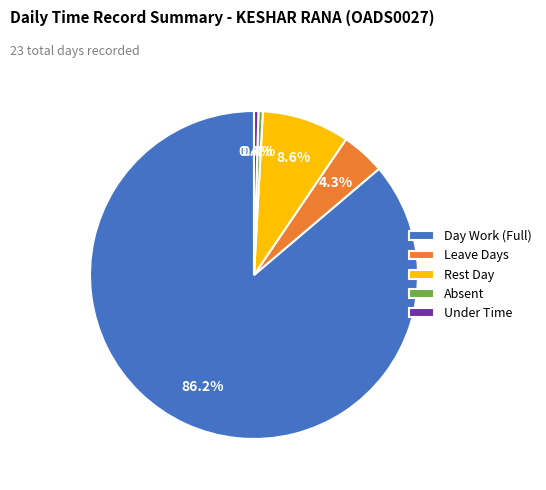

How much of the chart is everything except Absent?

99.6%